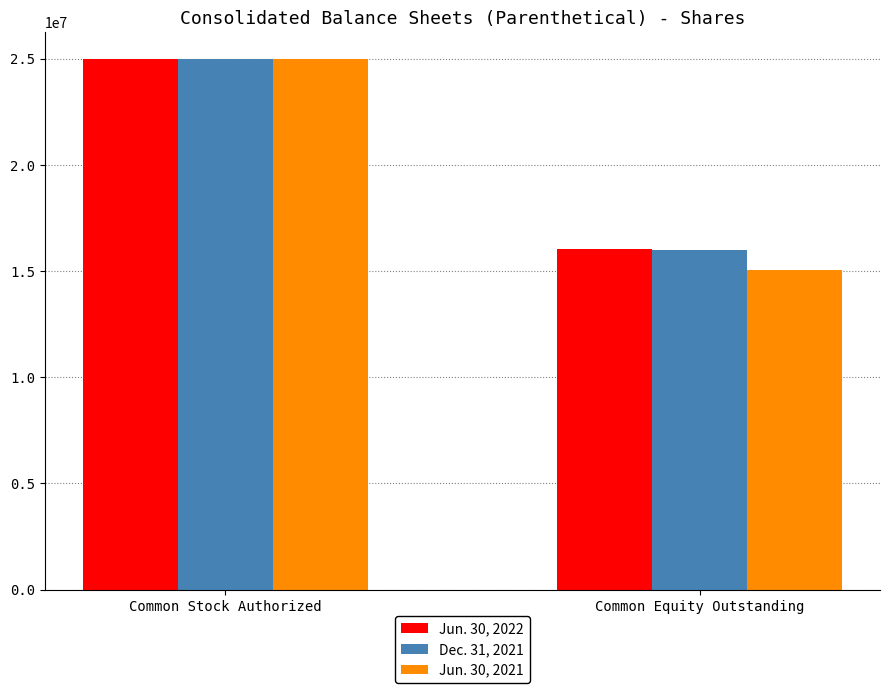

What are all the series names shown in the legend?

Jun. 30, 2022, Dec. 31, 2021, Jun. 30, 2021